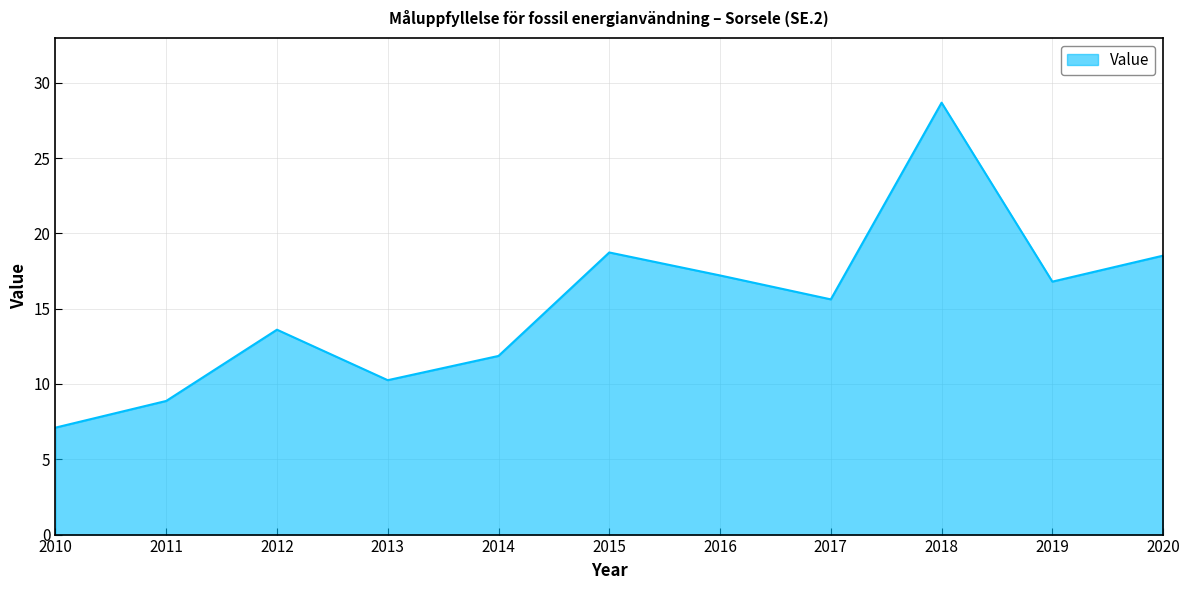

At which category does the chart reach its peak across all series?

2018